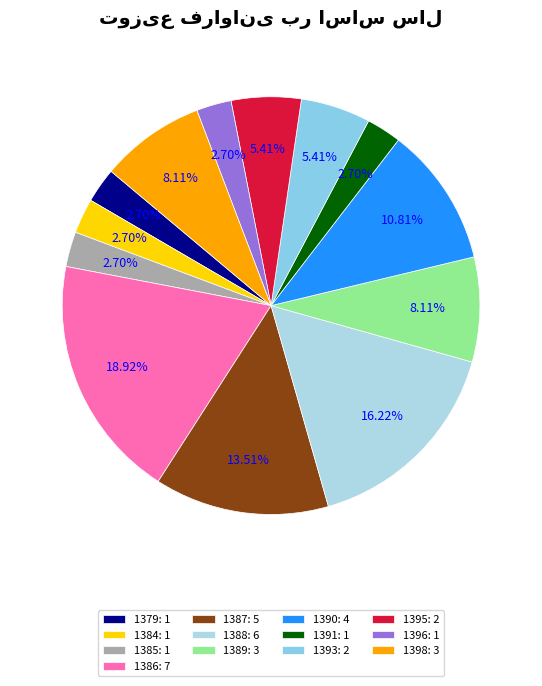

Is there a majority slice in this chart?

No